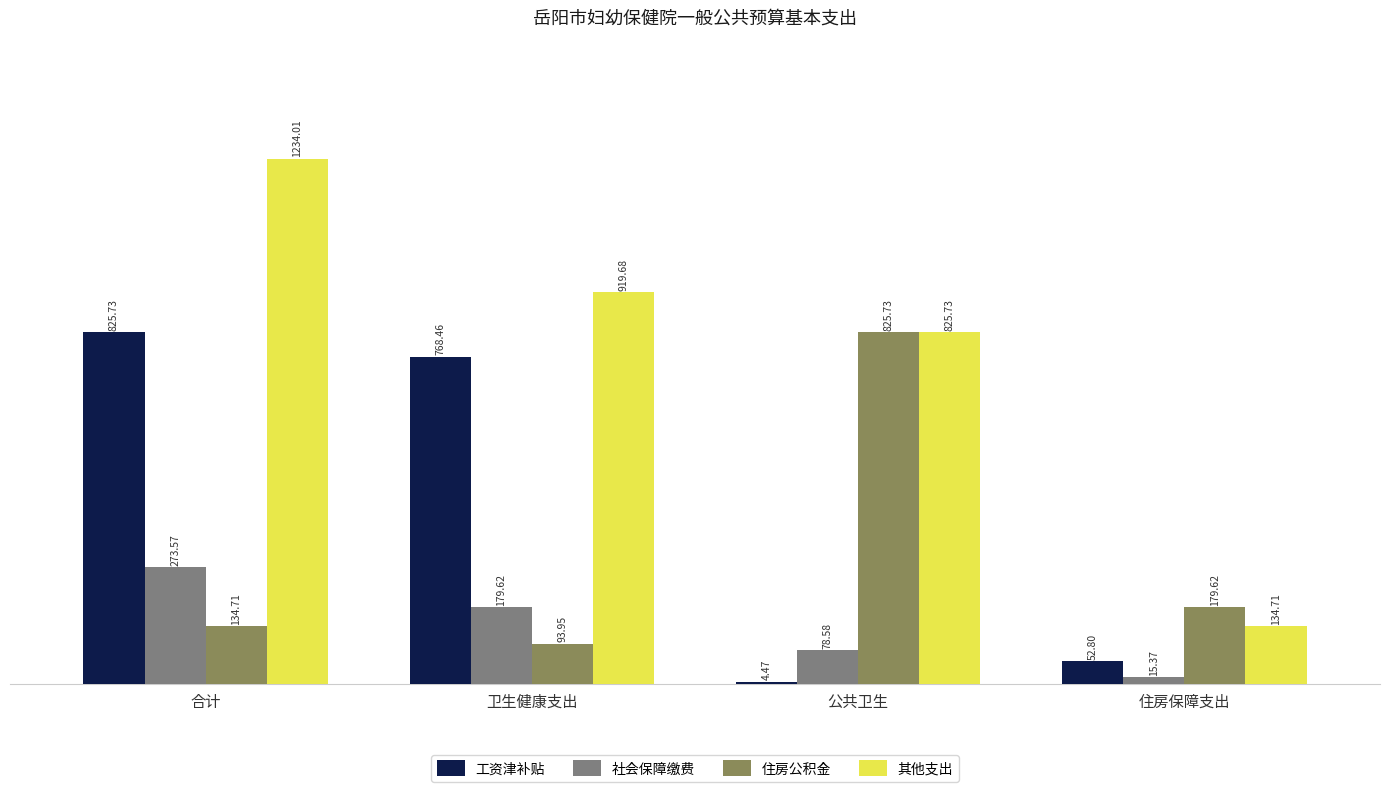

Are the bars horizontal?

No